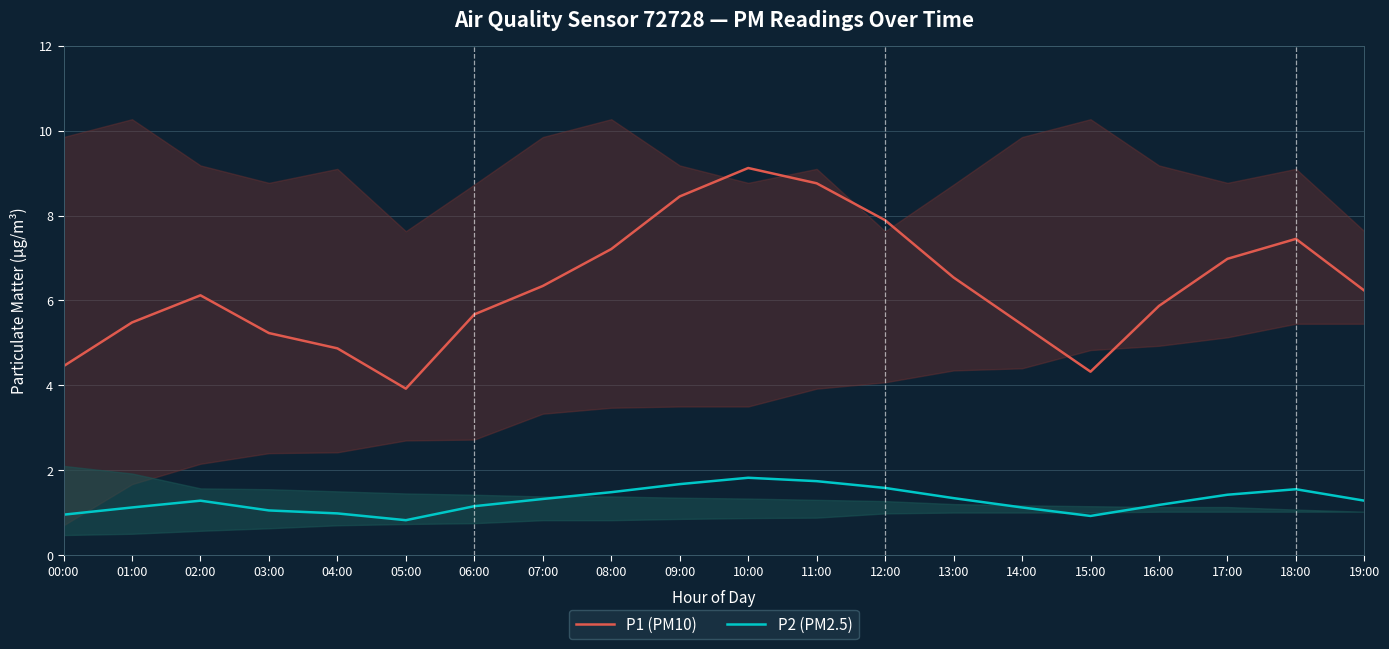

Which series has the largest range (max minus min)?

P1 (PM10)